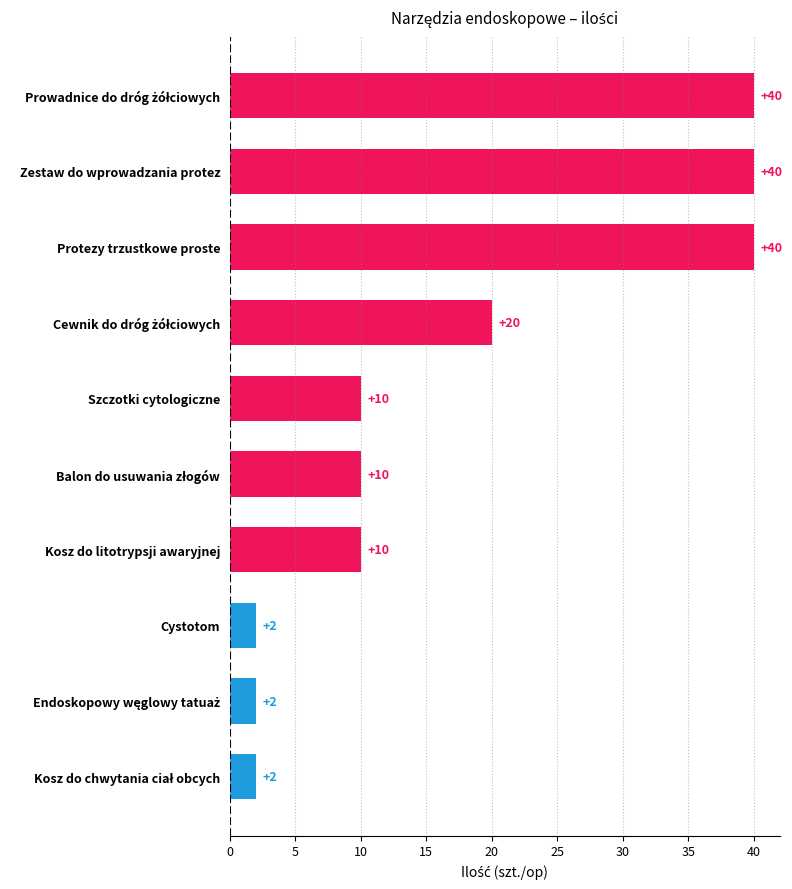

What is the greatest value displayed?

40